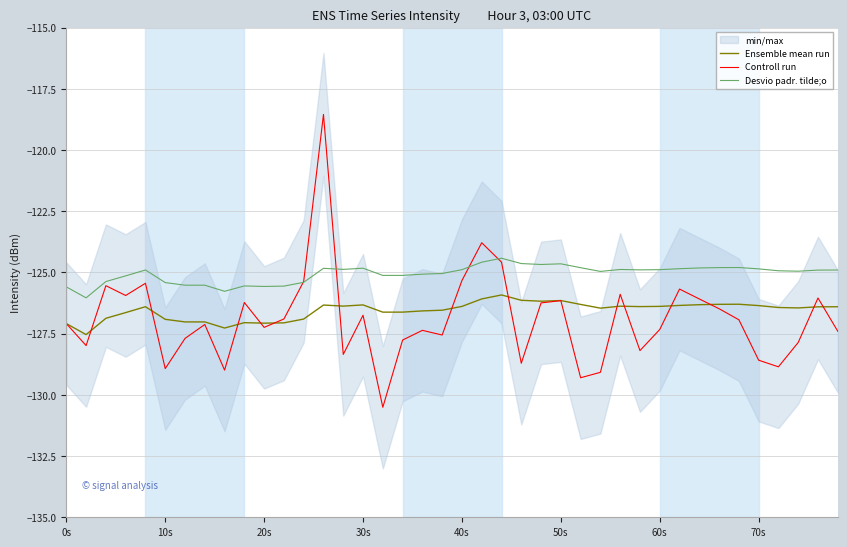

Which series has the largest total across all categories?

Desvio padr. tilde;o